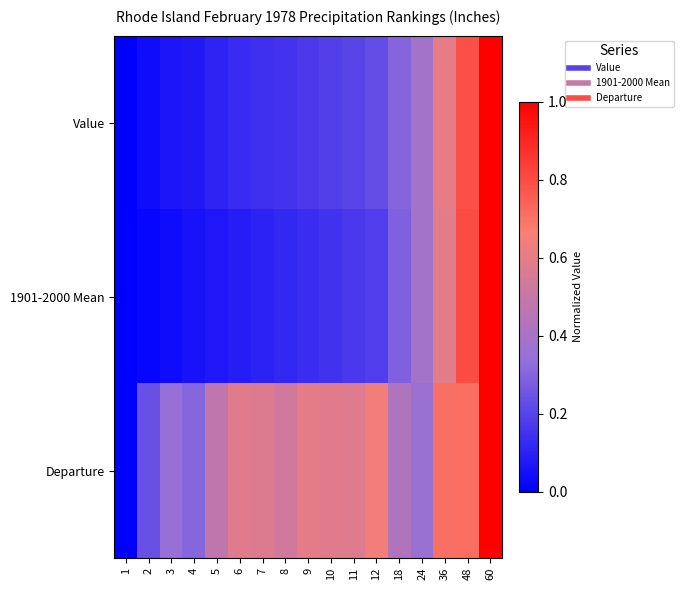

Reading right to left, what are all the values shown in this chart?

Value: 60=1.0	48=0.8	36=0.6	24=0.4	18=0.3	12=0.2	11=0.2	10=0.2	9=0.2	8=0.2	7=0.1	6=0.1	5=0.1	4=0.1	3=0.1	2=0.0	1=0.0
1901-2000 Mean: 60=1.0	48=0.8	36=0.6	24=0.4	18=0.3	12=0.2	11=0.2	10=0.2	9=0.1	8=0.1	7=0.1	6=0.1	5=0.1	4=0.1	3=0.0	2=0.0	1=0.0
Departure: 60=1.0	48=0.7	36=0.7	24=0.4	18=0.4	12=0.6	11=0.6	10=0.6	9=0.6	8=0.5	7=0.6	6=0.6	5=0.5	4=0.3	3=0.3	2=0.2	1=0.0